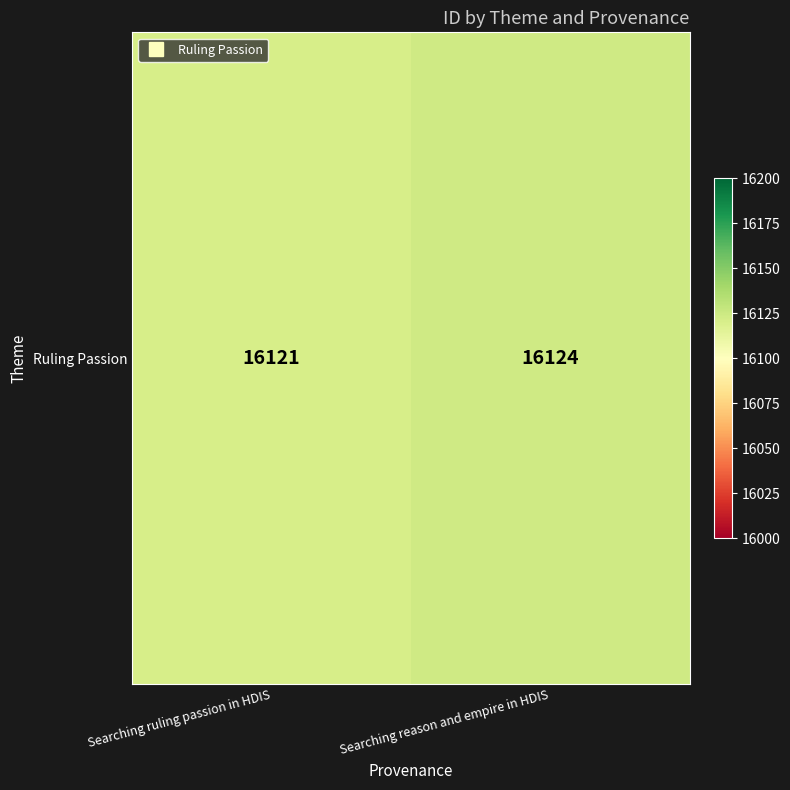

How many values are below 16124?

1